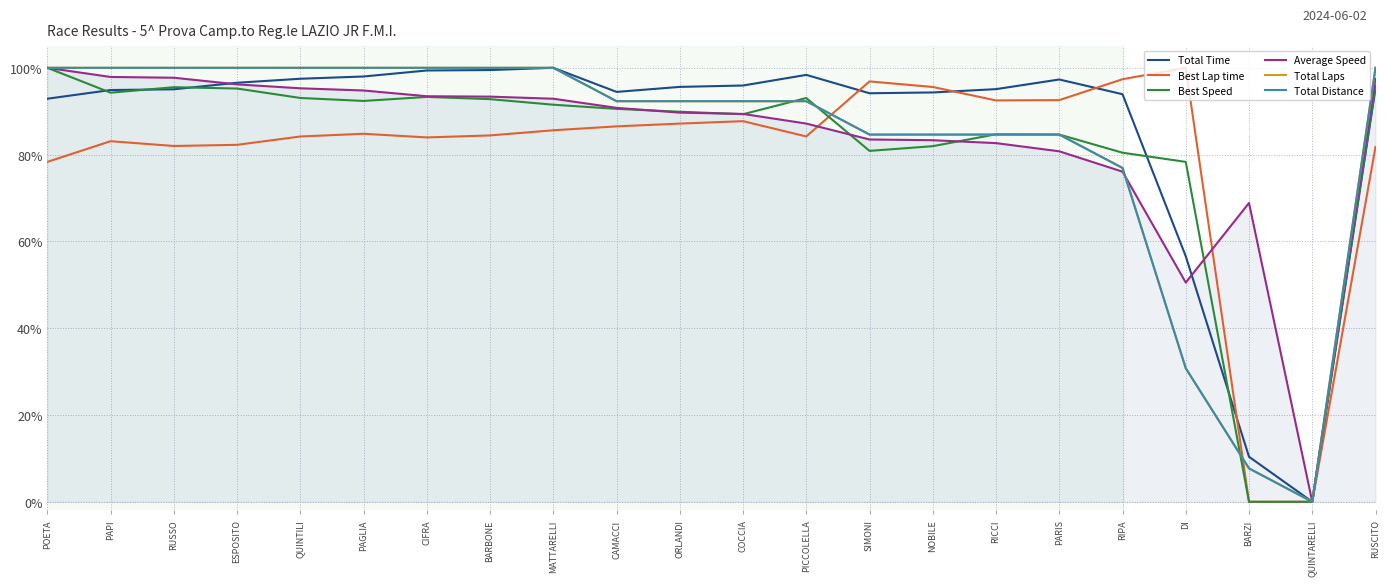

Rank the series by their maximum value, from lowest to highest.

Total Time, Best Lap time, Best Speed, Average Speed, Total Laps, Total Distance